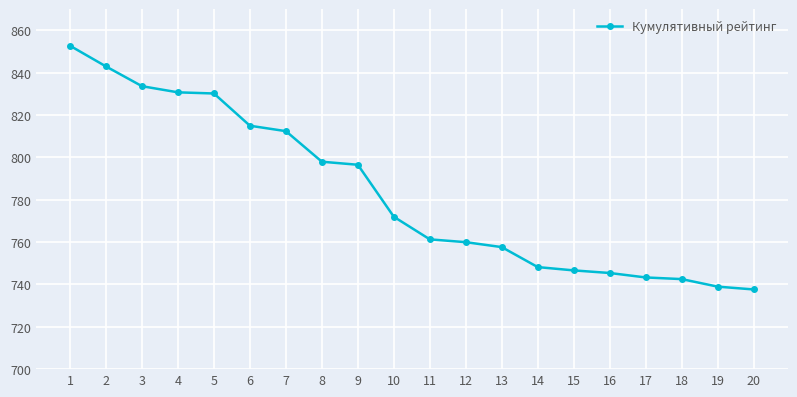

True or false: the data shows 760.0 at 12.

True